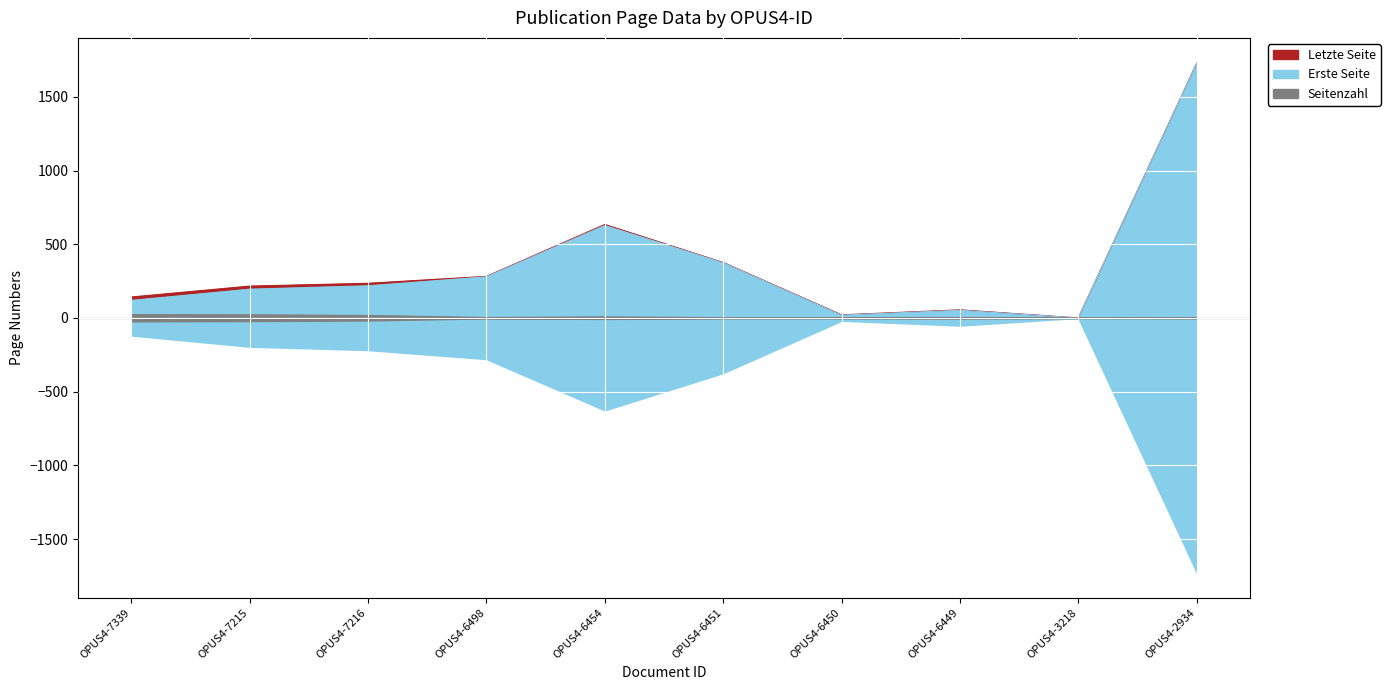

At which label is Seitenzahl closest to 11?

OPUS4-6454